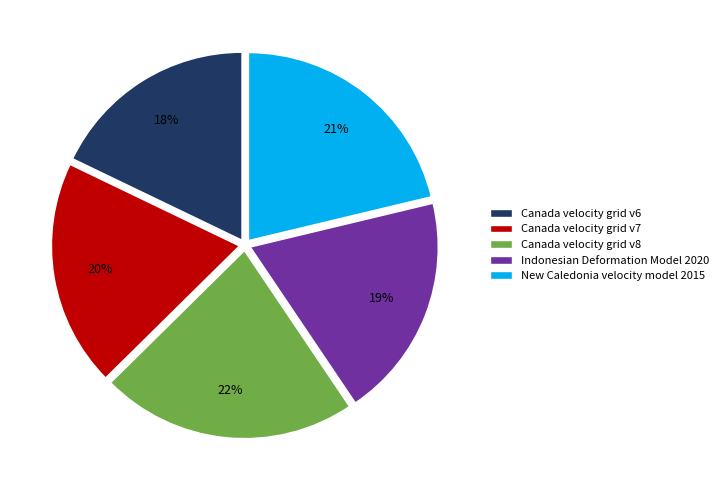

To the nearest percent, what percentage of the pie is New Caledonia velocity model 2015?

21%